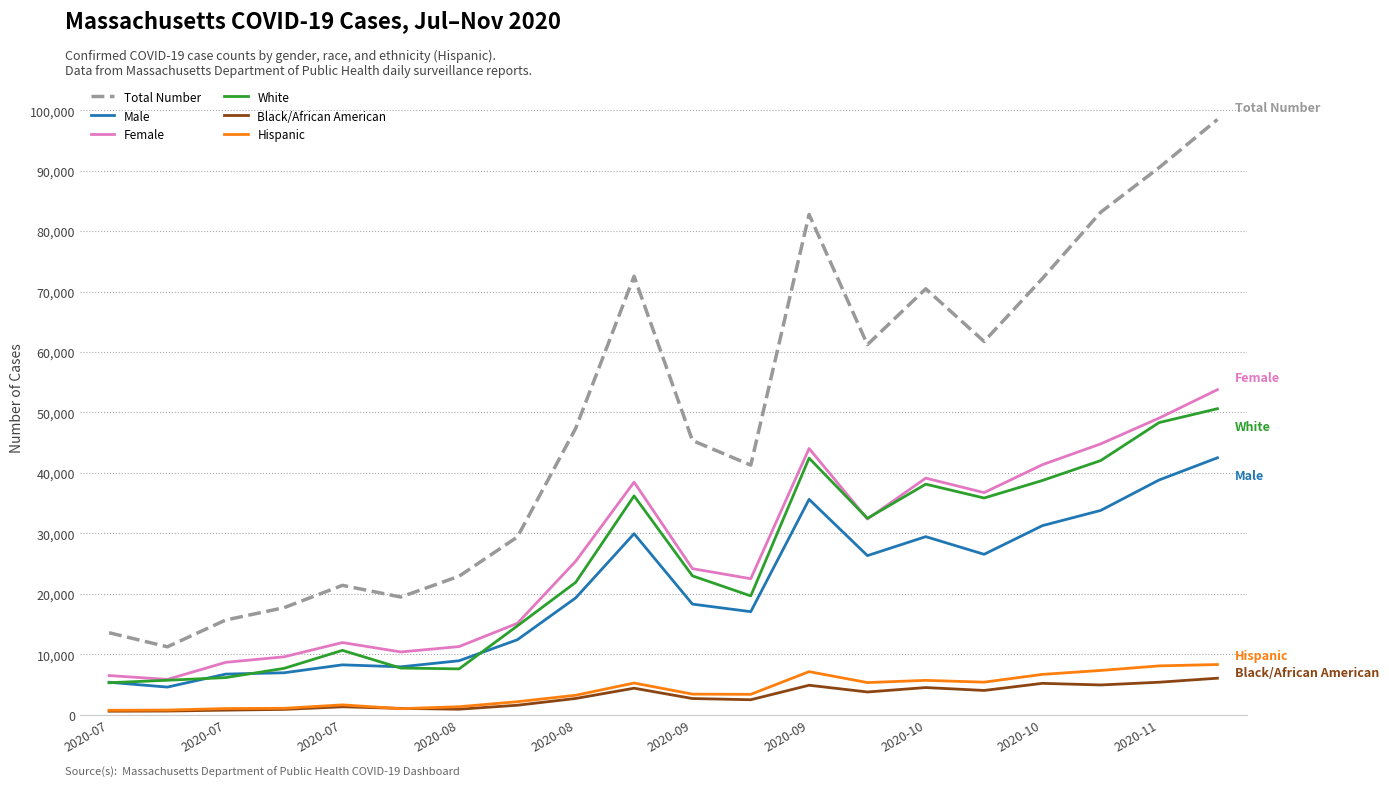

What is the highest value of the Female series?

53770